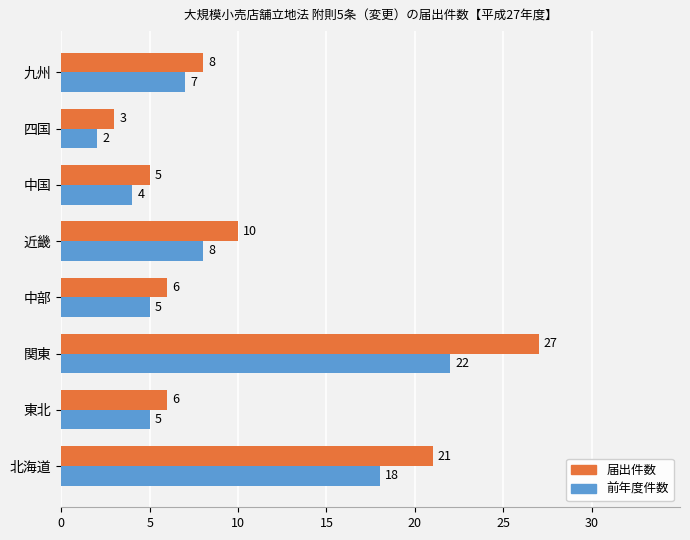

Rank the series at 中国 from lowest to highest value.

前年度件数, 届出件数